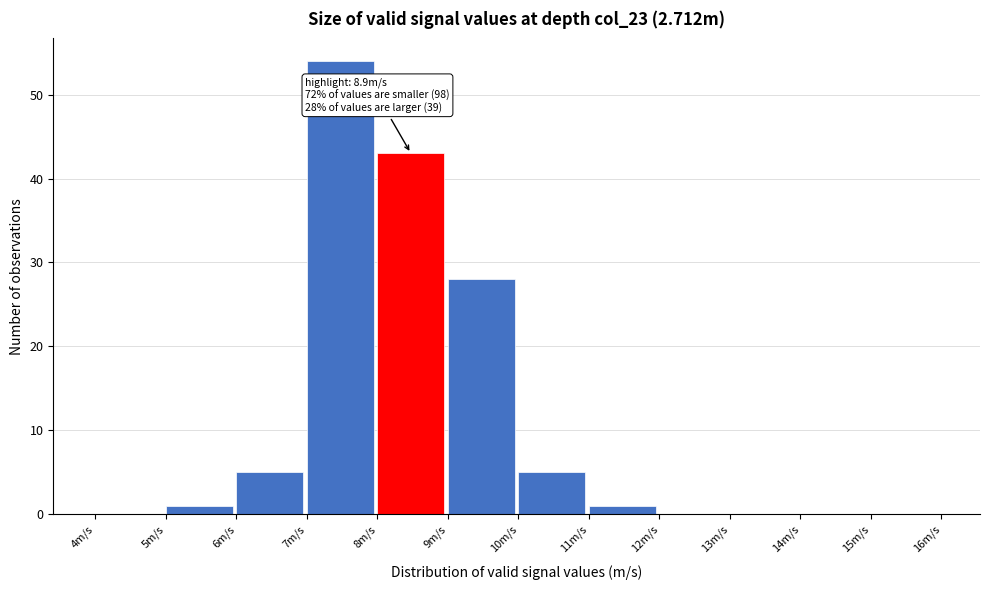

Which range on the x-axis has the tallest bar?

7 to 8